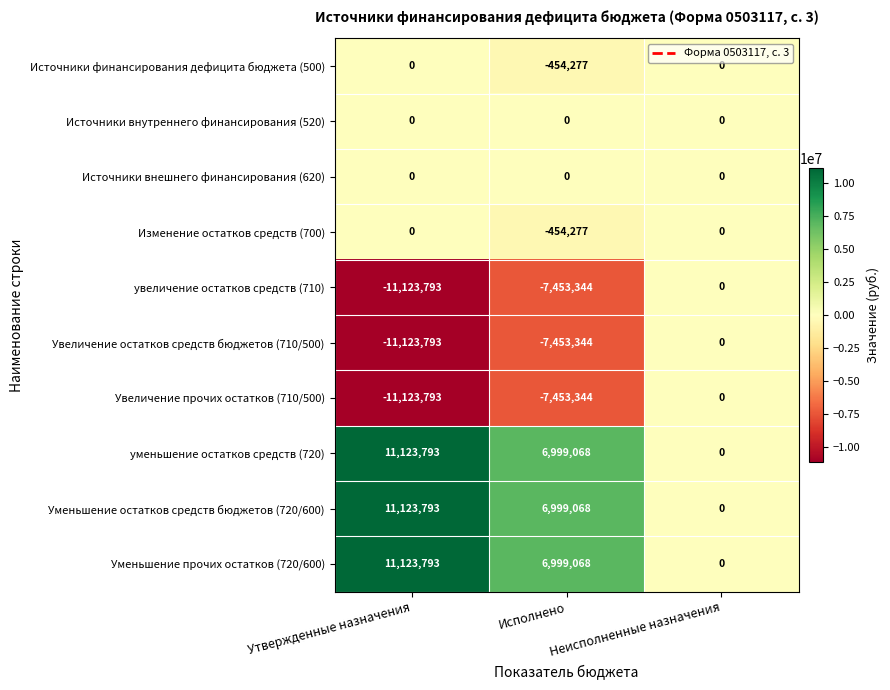

What is the spread (max minus min) of values at Исполнено?

14452412